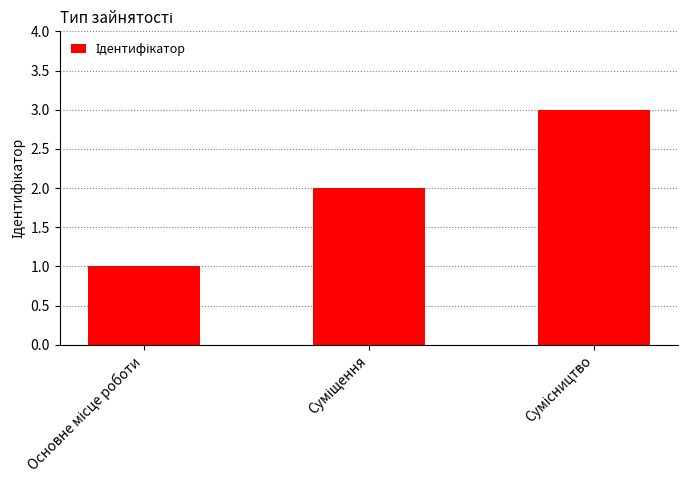

What is the sum of all values?

6